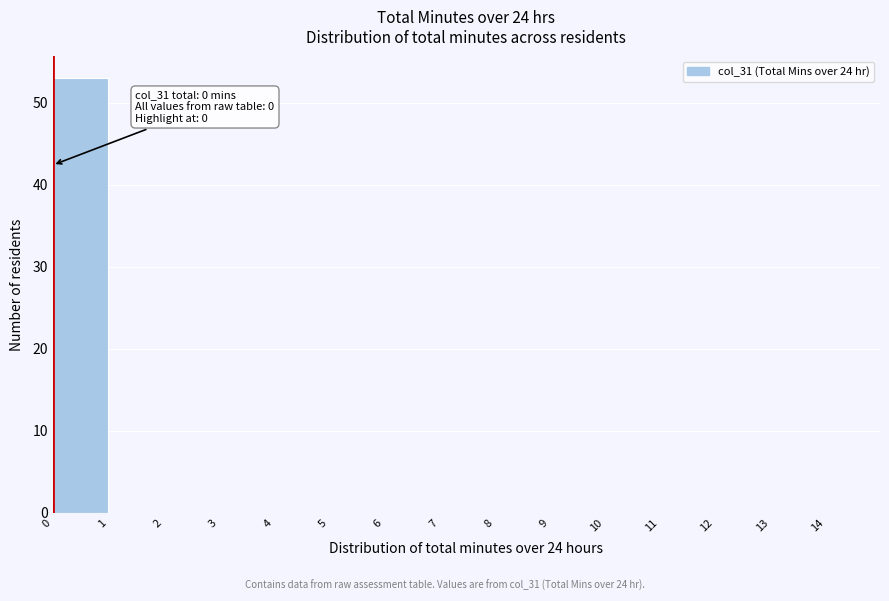

Which range on the x-axis has the tallest bar?

0 to 1